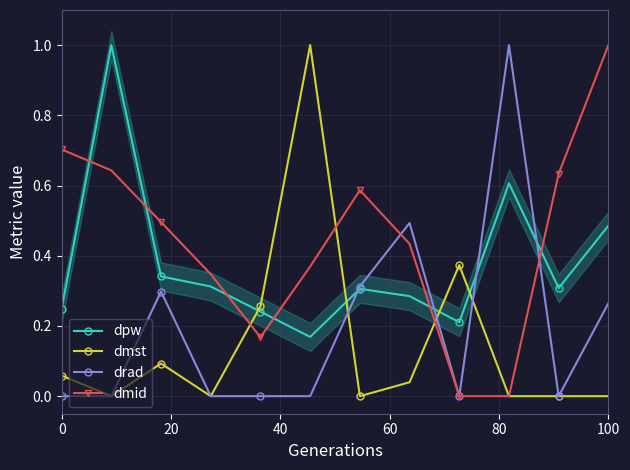

Reading left to right, transcribe all the data shown in this chart.

dpw: 0.2	1.0	0.3	0.3	0.2	0.2	0.3	0.3	0.2	0.6	0.3	0.5
dmst: 0.1	0.0	0.1	0.0	0.3	1.0	0.0	0.0	0.4	0.0	0.0	0.0
drad: 0.0	0.0	0.3	0.0	0.0	0.0	0.3	0.5	0.0	1.0	0.0	0.3
dmid: 0.7	0.6	0.5	0.3	0.2	0.4	0.6	0.4	0.0	0.0	0.6	1.0